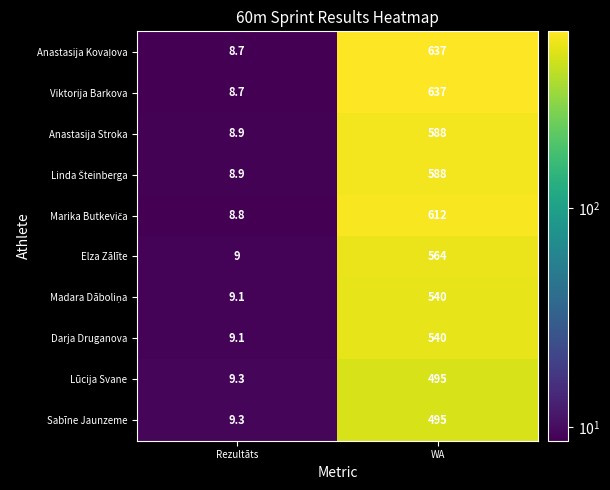

What is the difference between the maximum and minimum values in the Lūcija Svane series?

485.7